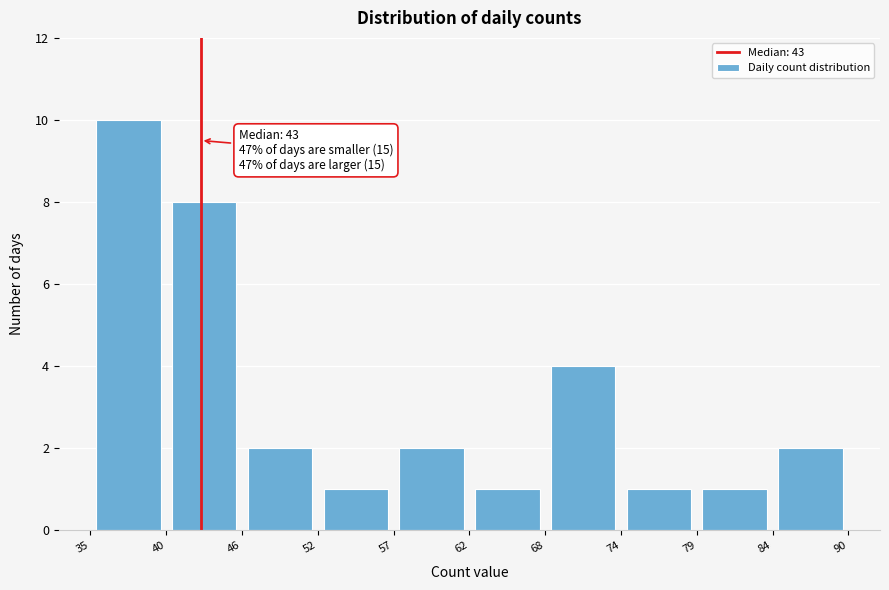

Over which range of the x-axis is the bar tallest?

35 to 40